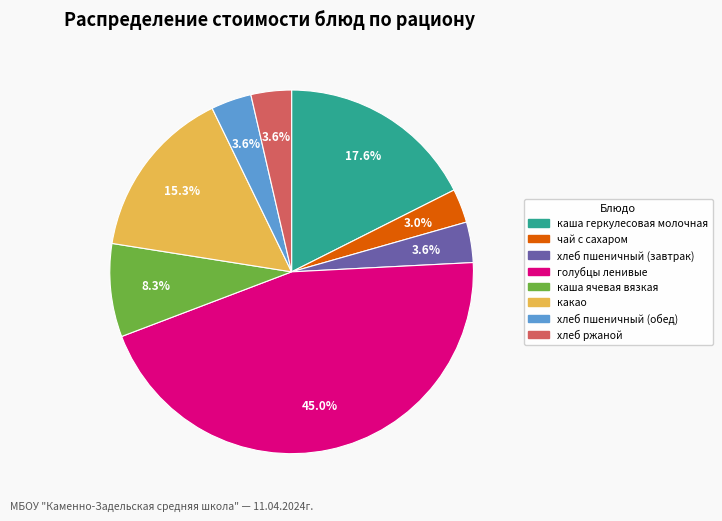

Which has a higher value, голубцы ленивые or каша геркулесовая молочная?

голубцы ленивые